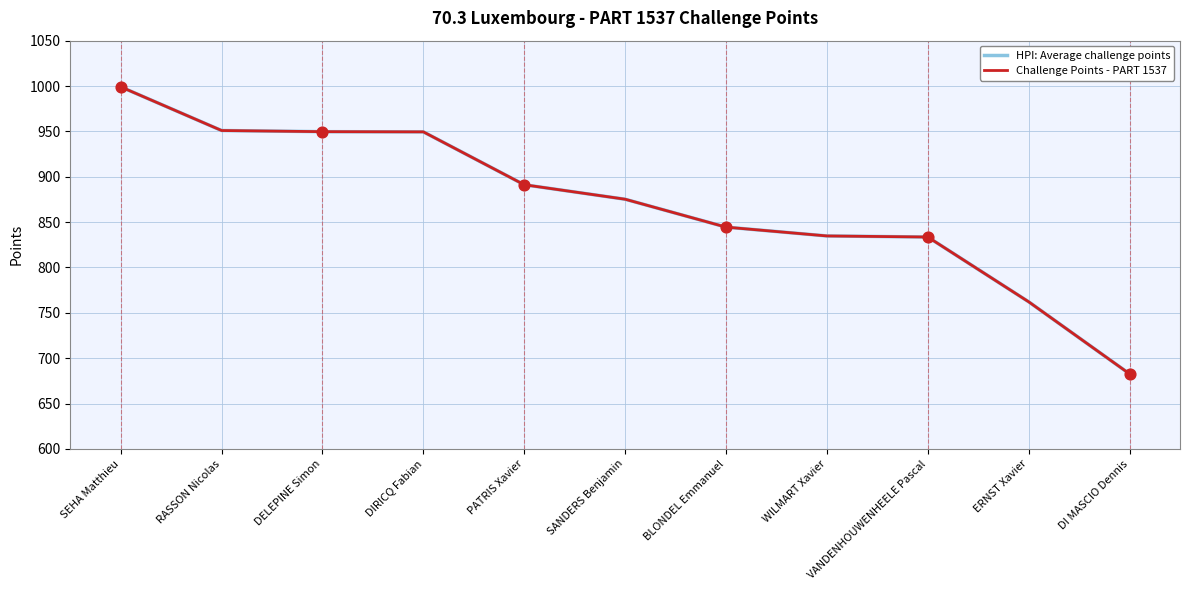

Is this an area chart (filled region under the line)?

No